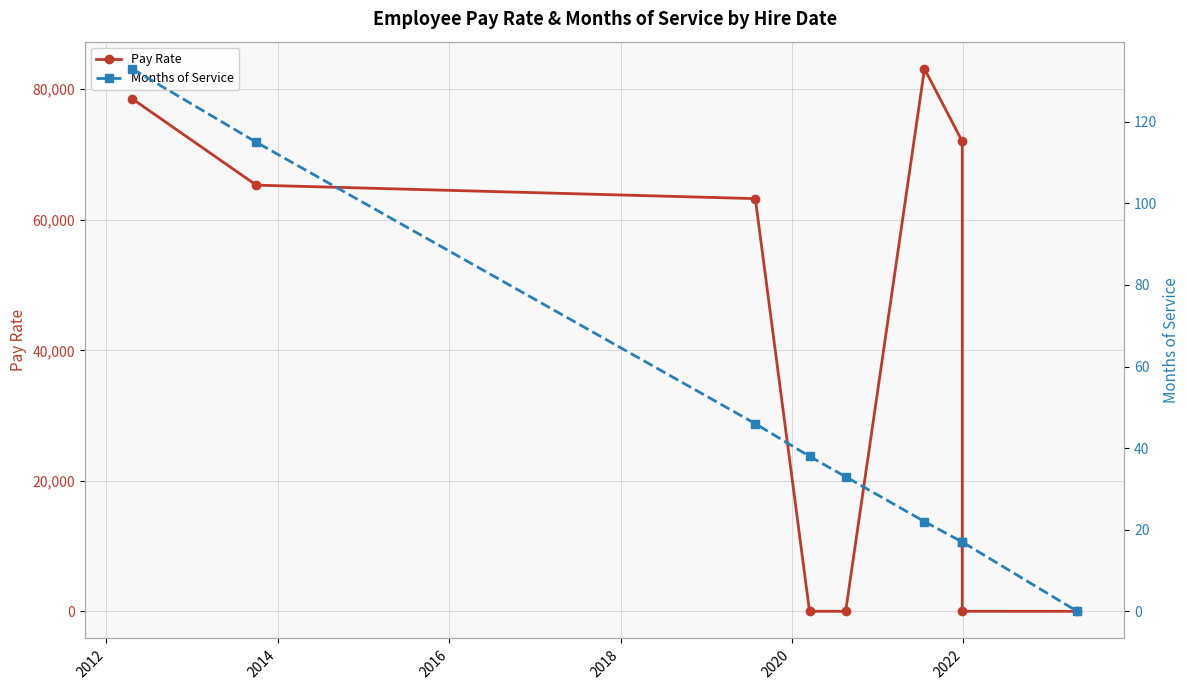

Rank the series by their maximum value, from lowest to highest.

Months of Service, Pay Rate